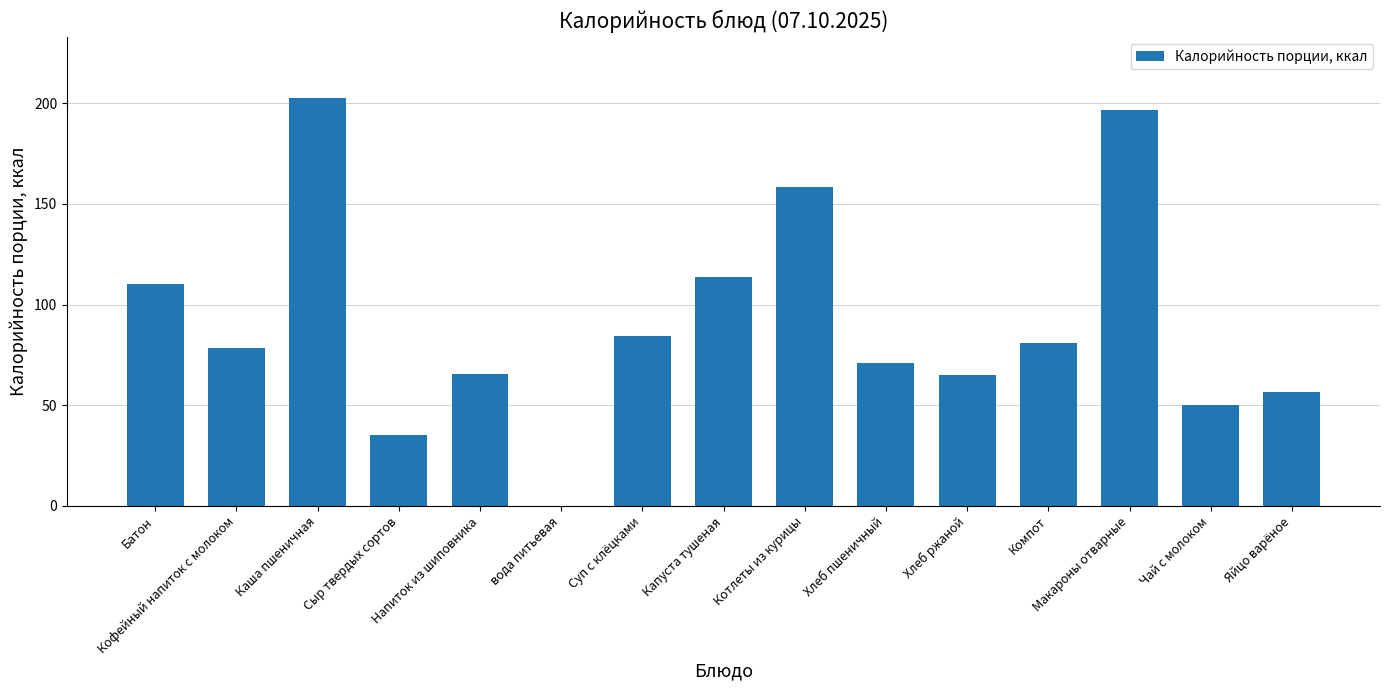

What is the change in value from вода питьевая to Хлеб ржаной?

+64.8